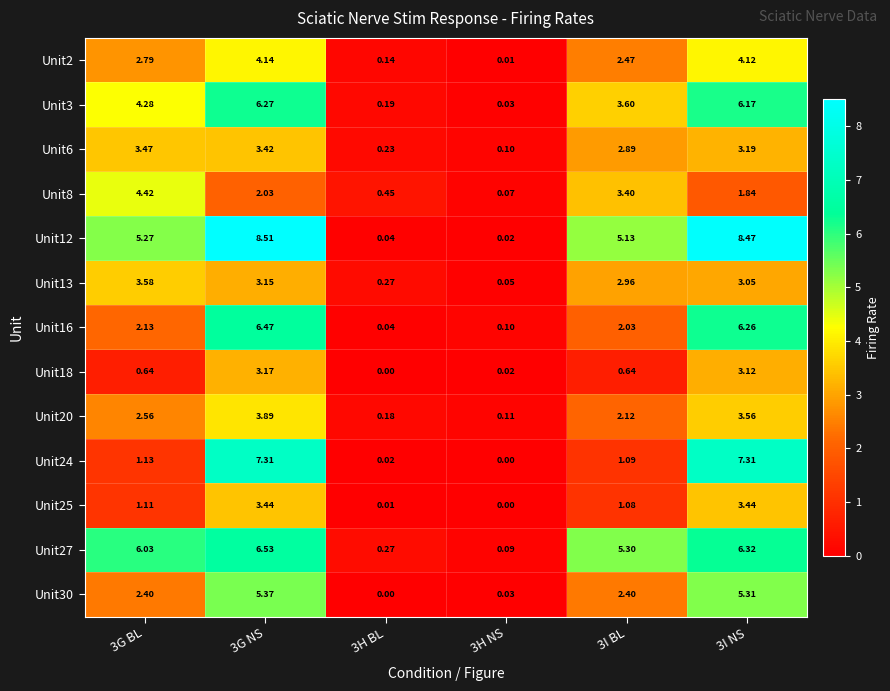

Is the value of Unit30 at 3H NS greater than the value of Unit24 at 3H NS?

Yes